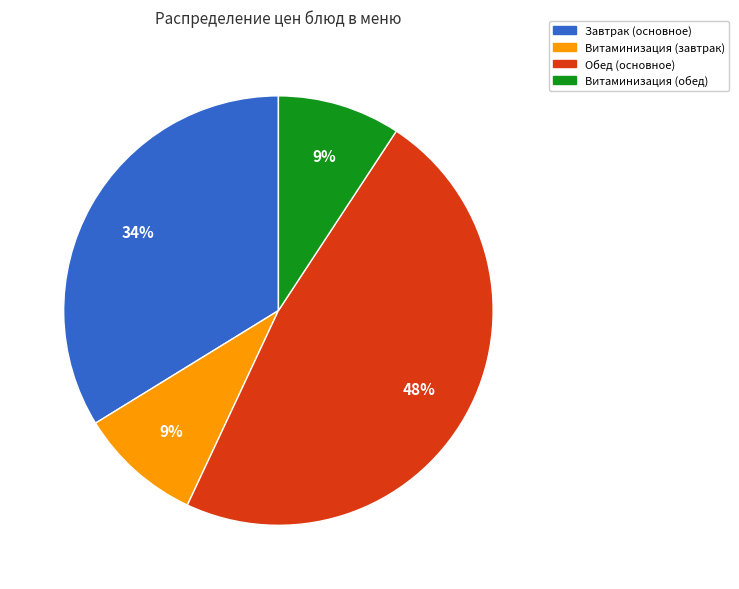

To the nearest percent, what is the average slice percentage?

25%